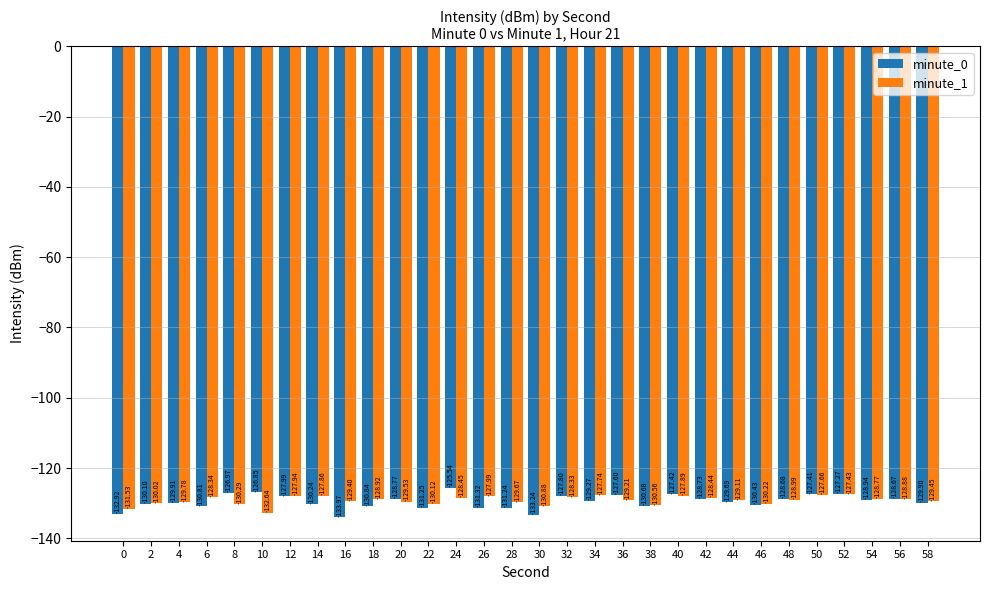

What is the sum of all minute_1 values?

-3876.1